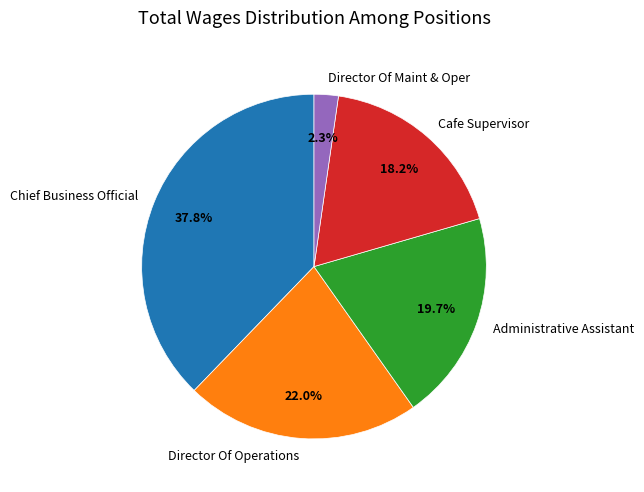

Is there any slice that represents more than half of the pie?

No